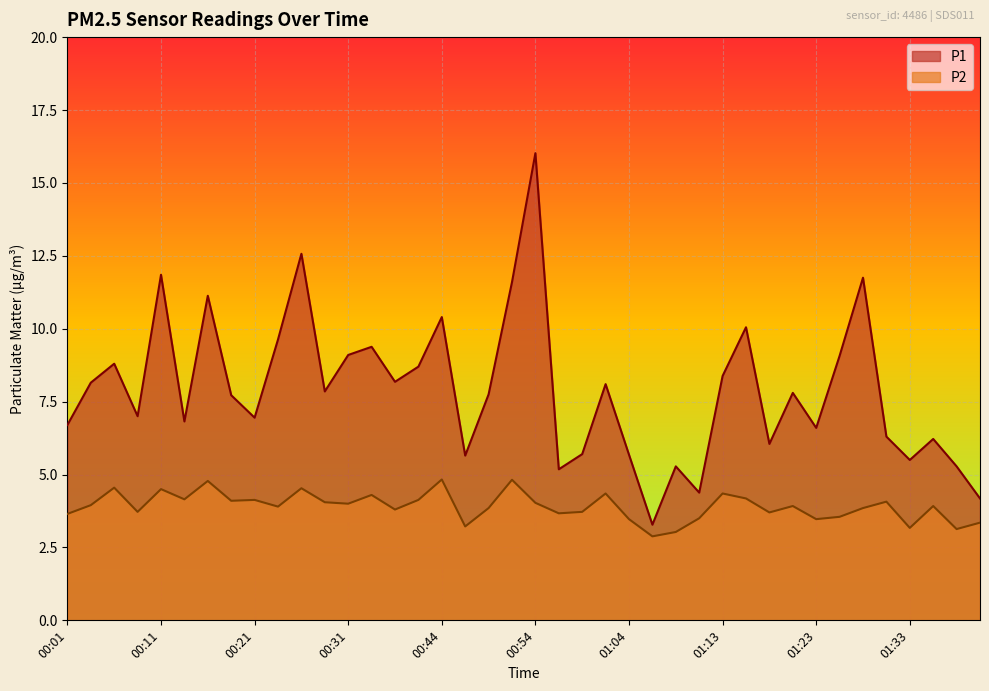

Rank the series at 01:21 from highest to lowest value.

P1, P2